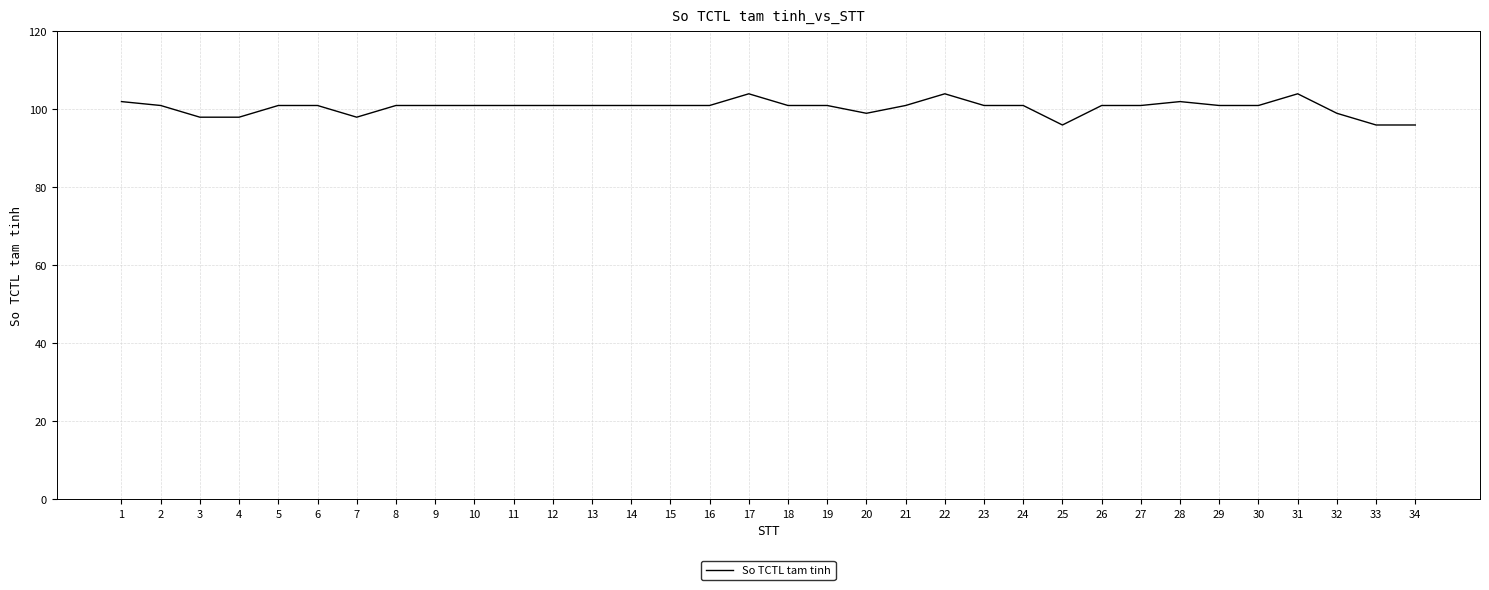

The value at 15 is 101. True or false?

True